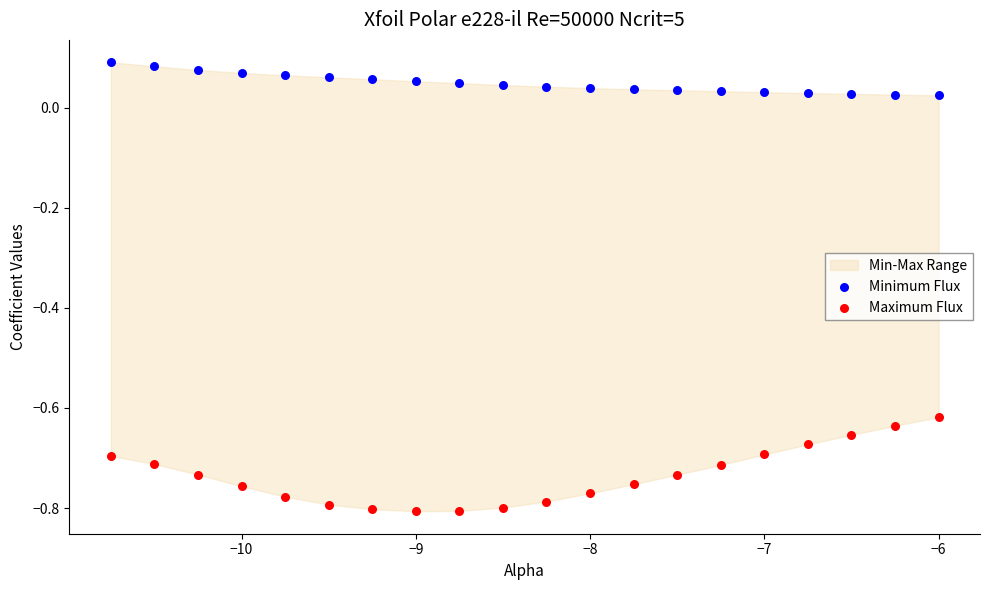

Which series has the largest Y range (max minus min)?

Maximum Flux